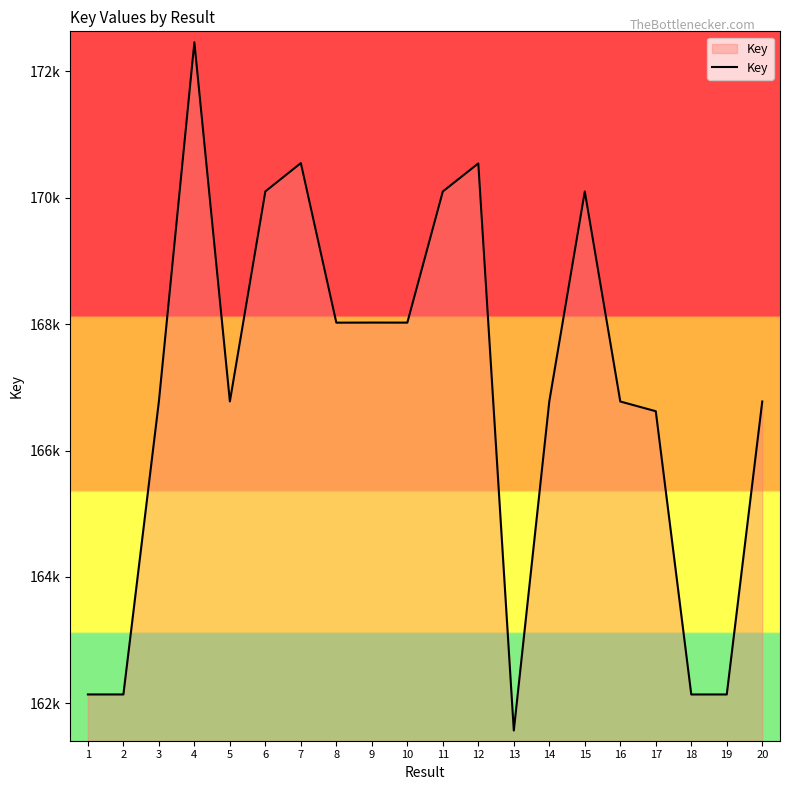

Is this an area chart (filled region under the line)?

Yes